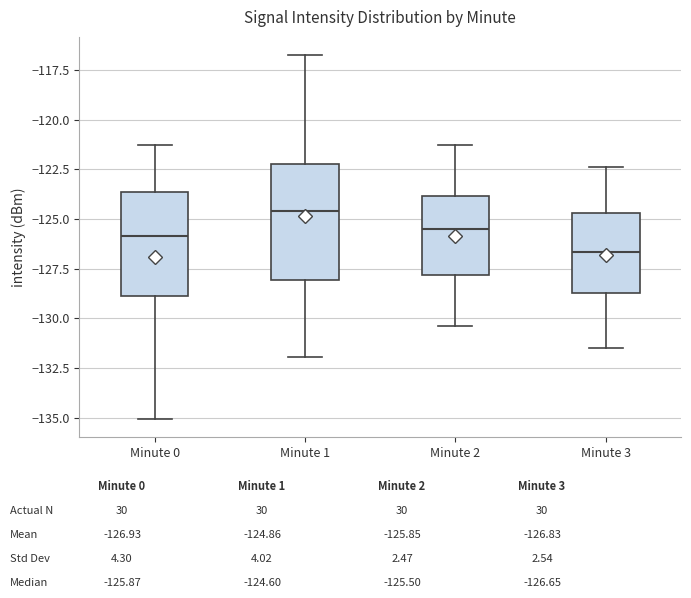

Reading left to right, read every box against the y-axis: the position of its median line, the range the box covers, and the ends of its whiskers. The values are not printed on the chart, so give them approximately, as read against the axis.

Minute 0: median -126.0, box -129.0 to -123.5, whiskers -135.0 to -121.5
Minute 1: median -124.5, box -128.0 to -122.0, whiskers -132.0 to -117.0
Minute 2: median -125.5, box -128.0 to -124.0, whiskers -130.5 to -121.5
Minute 3: median -126.5, box -128.5 to -124.5, whiskers -131.5 to -122.5